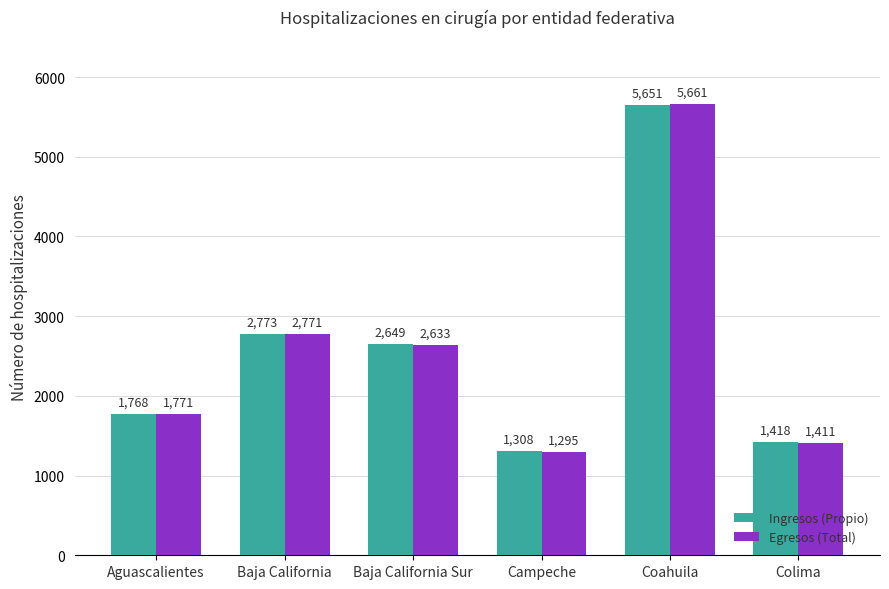

Reading left to right, transcribe all the data shown in this chart.

Ingresos (Propio): Aguascalientes=1768	Baja California=2773	Baja California Sur=2649	Campeche=1308	Coahuila=5651	Colima=1418
Egresos (Total): Aguascalientes=1771	Baja California=2771	Baja California Sur=2633	Campeche=1295	Coahuila=5661	Colima=1411